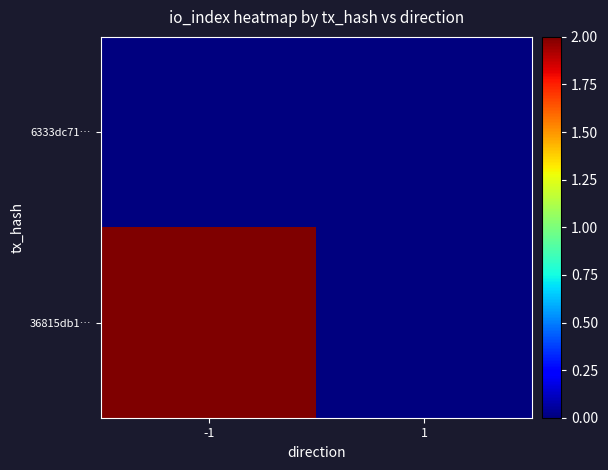

Between -1 and 1, which series saw the biggest shift?

36815db1…